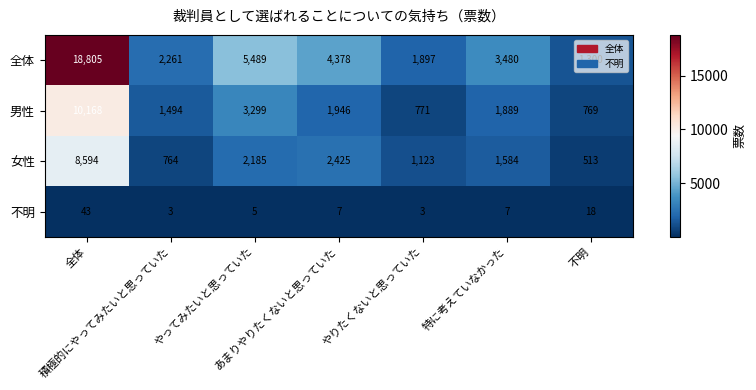

How many data points does each series have?

7